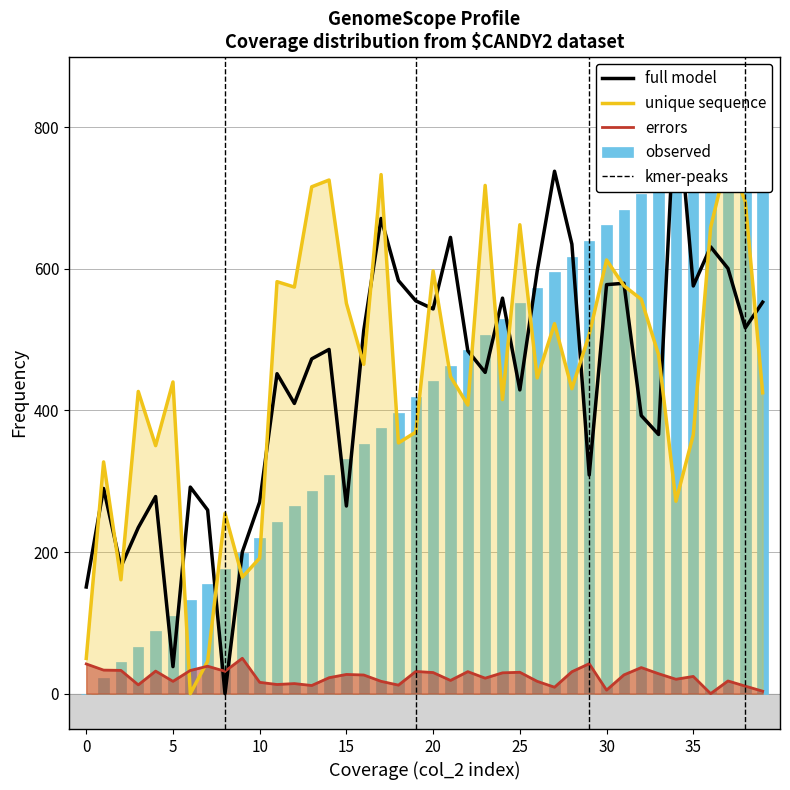

Which has a higher value, 33 or 19?

19